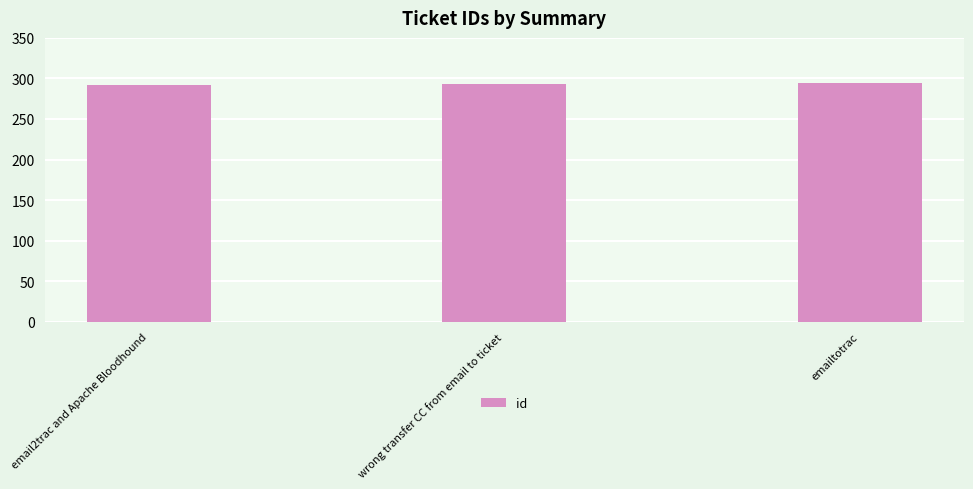

What is the minimum value shown in the chart?

292